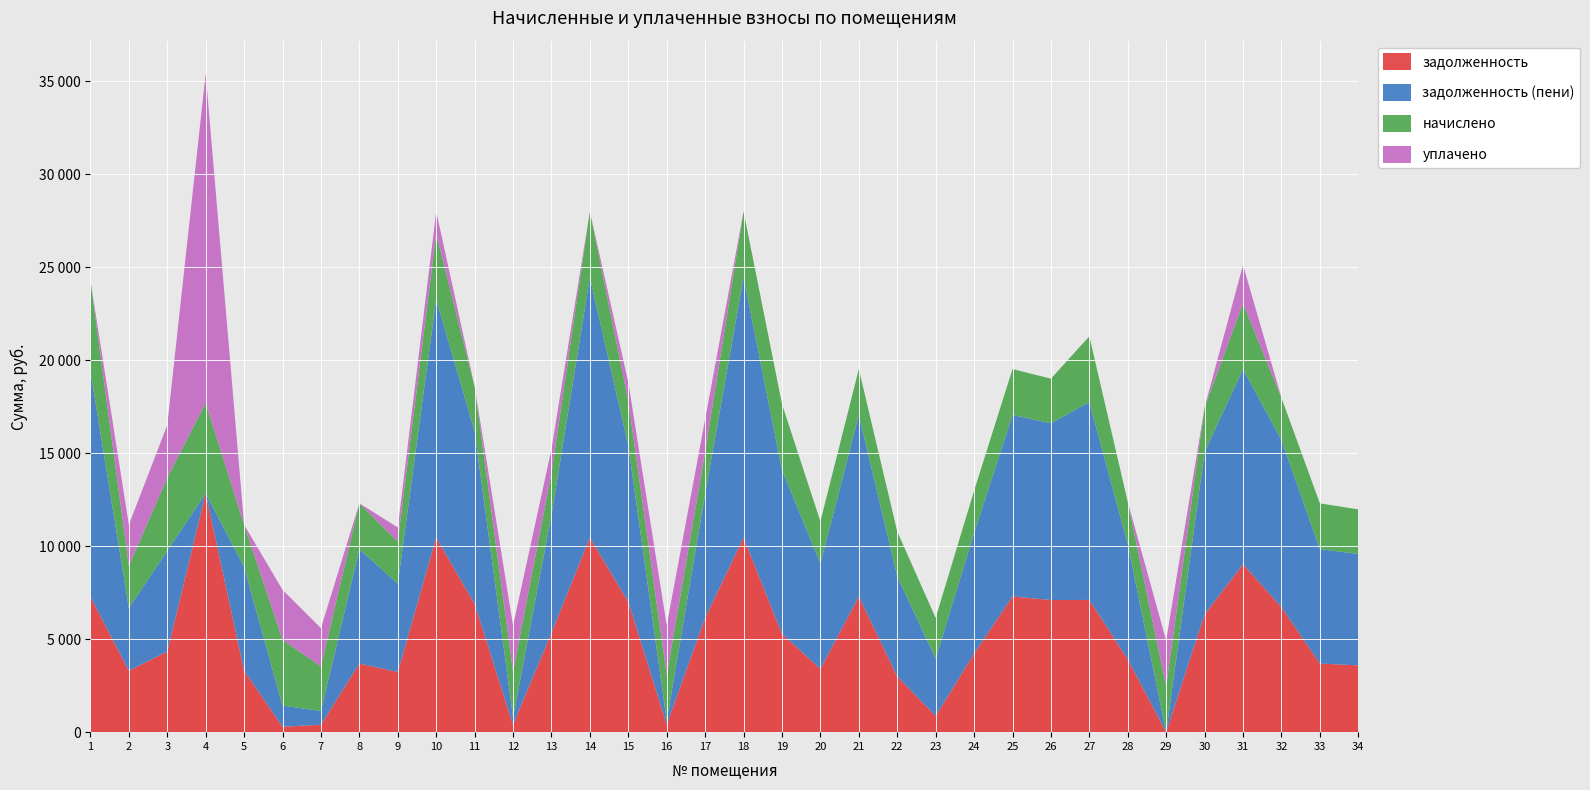

Reading left to right, transcribe all the data shown in this chart.

задолженность: 7277.9	3303.0	4338.8	12841.0	3307.1	293.6	398.4	3688.0	3234.0	10462.0	6892.0	401.2	5336.1	10461.0	7004.0	408.6	6144.0	10464.0	5288.6	3396.4	7296.0	2994.1	873.8	4221.0	7296.0	7104.0	7107.4	3920.0	1.1	6334.8	9026.0	6719.0	3687.5	3590.4
задолженность (пени): 12137.9	3372.0	5418.6	0.0	5575.1	1136.3	741.1	6150.4	4746.0	12817.6	9281.6	395.6	6327.1	13992.6	8401.6	205.2	6662.0	13995.6	8820.2	5664.4	9758.4	5391.7	3070.0	6489.0	9758.4	9501.6	10639.0	6188.0	0.5	8732.4	10493.6	8987.0	6149.9	5988.0
начислено: 4860.0	2268.0	3916.8	4860.0	2268.0	3531.6	2397.6	2462.4	2268.0	3531.6	2397.6	2462.4	2268.0	3531.6	2397.6	2462.4	2268.0	3531.6	3531.6	2268.0	2462.4	2397.6	2196.2	2268.0	2462.4	2397.6	3531.6	2268.0	2462.4	2397.6	3531.6	2268.0	2462.4	2397.6
уплачено: 0.0	2199.0	2837.0	17701.0	0.0	2688.9	2055.0	0.0	756.0	1176.0	8.0	2468.0	1277.0	0.0	1000.0	2665.8	1750.0	0.0	0.0	0.0	0.0	0.0	0.0	0.0	0.0	0.0	0.0	0.0	2463.0	0.0	2064.0	0.0	0.0	0.0